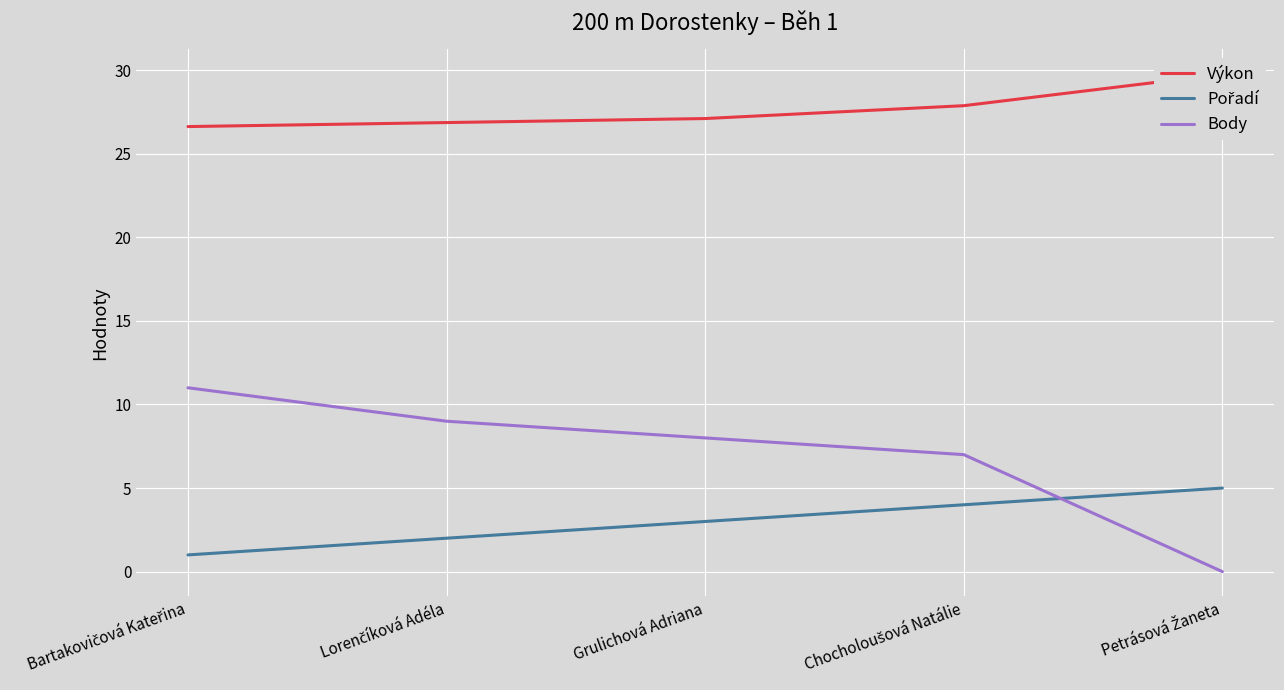

Is the value of Pořadí at Chocholoušová Natálie greater than the value of Body at Bartakovičová Kateřina?

No